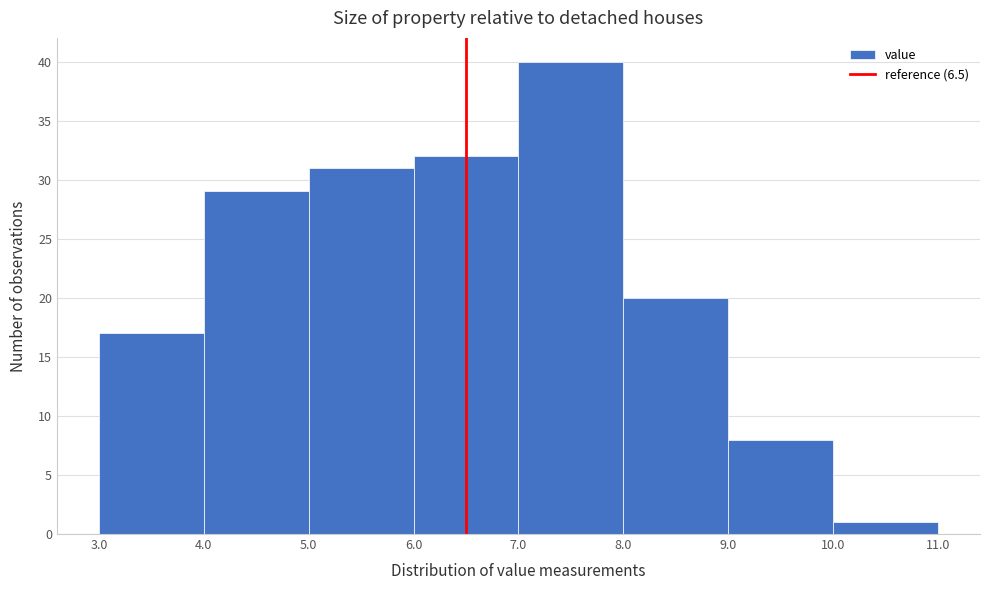

Reading left to right, transcribe this chart: for each bar, give the range it covers on the x-axis and its height. The values are not printed on the chart, so give them approximately, as read against the axis.

3.0 to 4.0: 17
4.0 to 5.0: 29
5.0 to 6.0: 31
6.0 to 7.0: 32
7.0 to 8.0: 40
8.0 to 9.0: 20
9.0 to 10.0: 8
10.0 to 11.0: 1